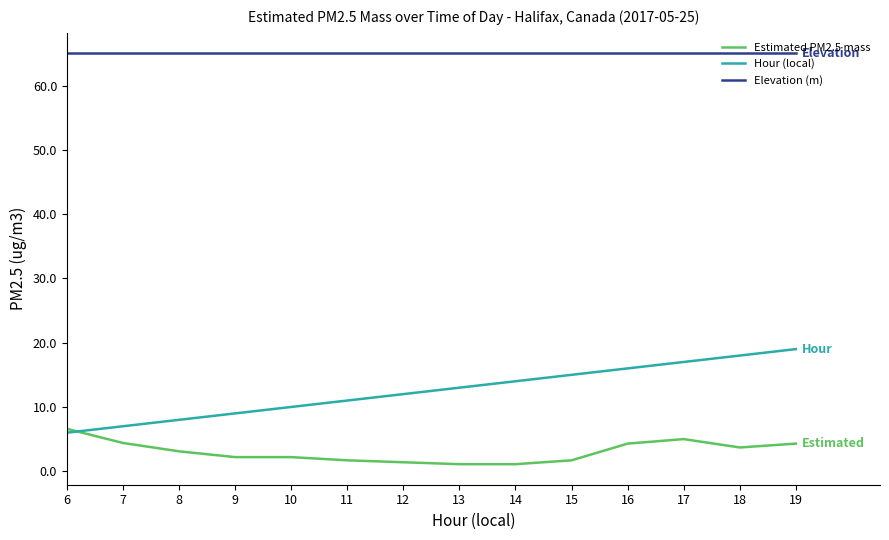

Which series has the largest total across all categories?

Elevation (m)